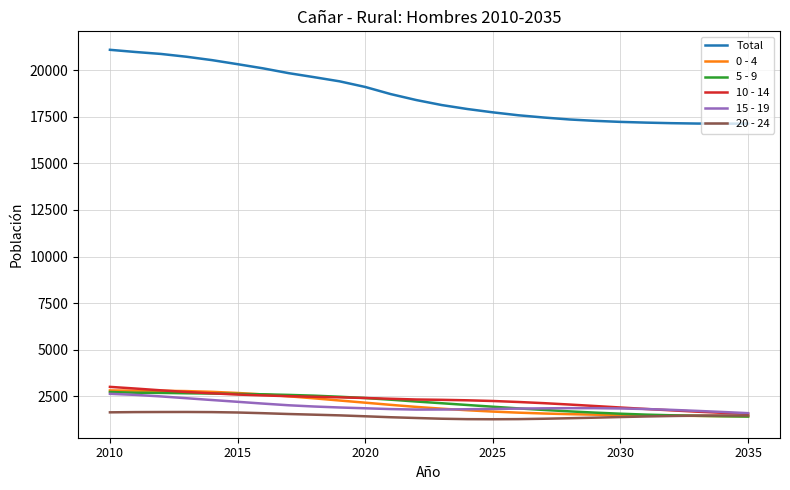

What are all the series names shown in the legend?

Total, 0 - 4, 5 - 9, 10 - 14, 15 - 19, 20 - 24